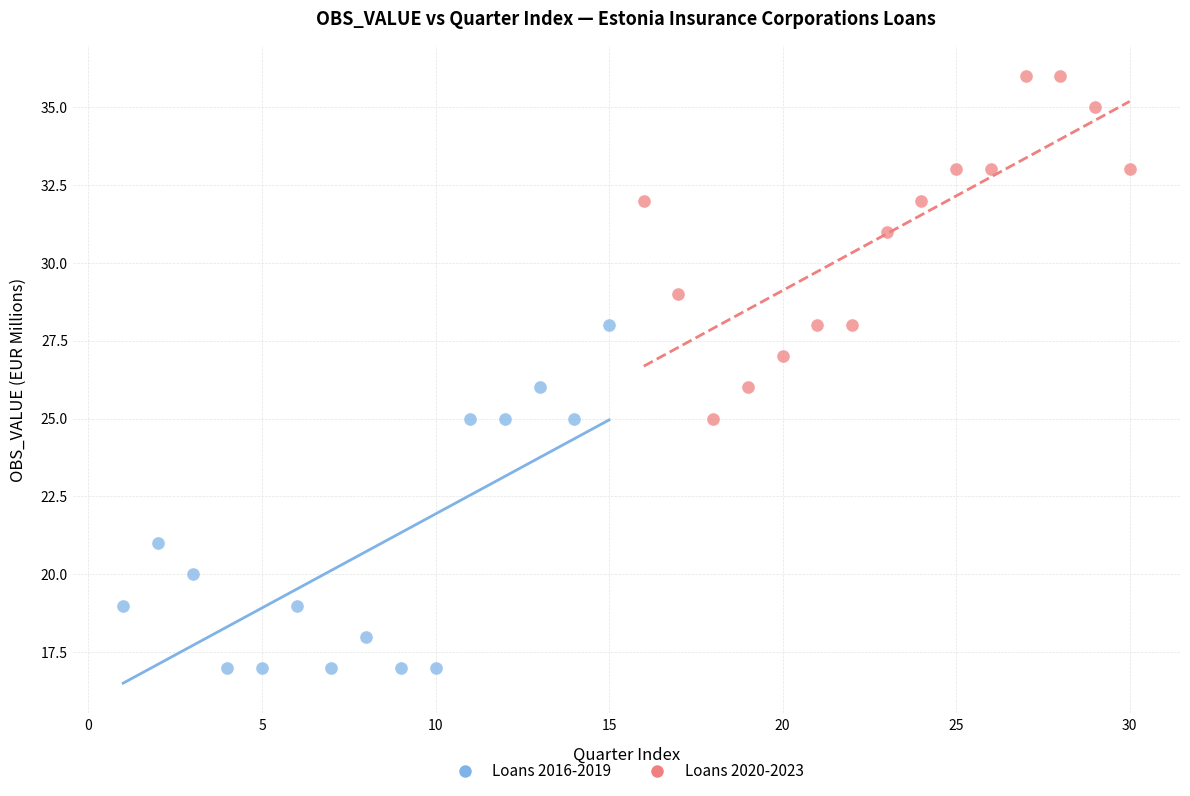

Which series reaches the maximum Y coordinate?

Loans 2020-2023